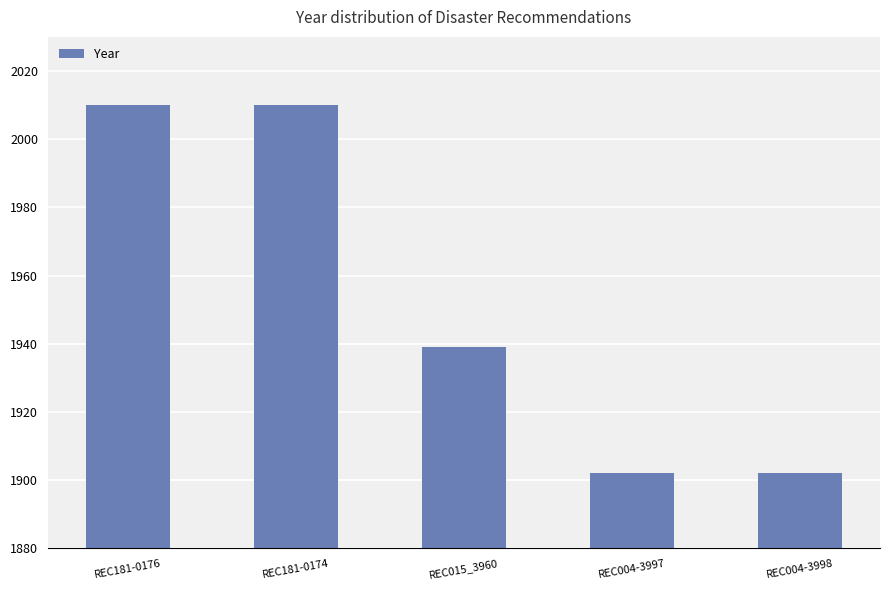

What is the average value?

1953